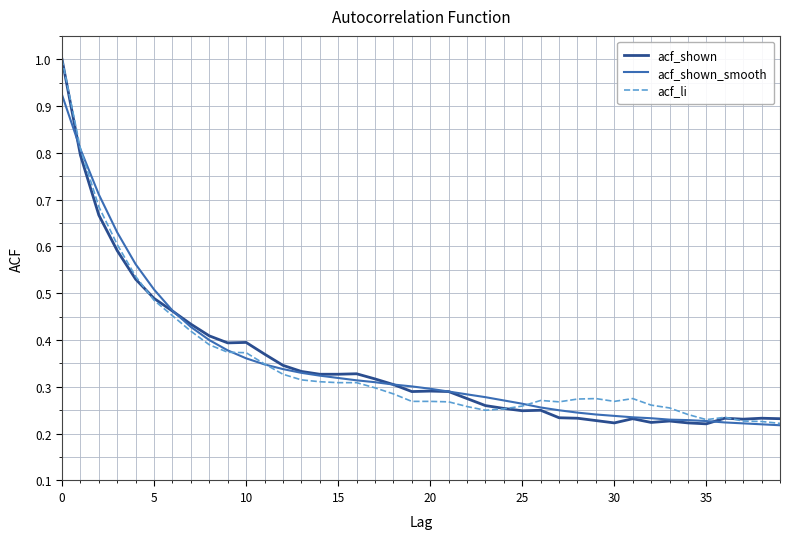

What is the maximum value shown in the chart?

1.0